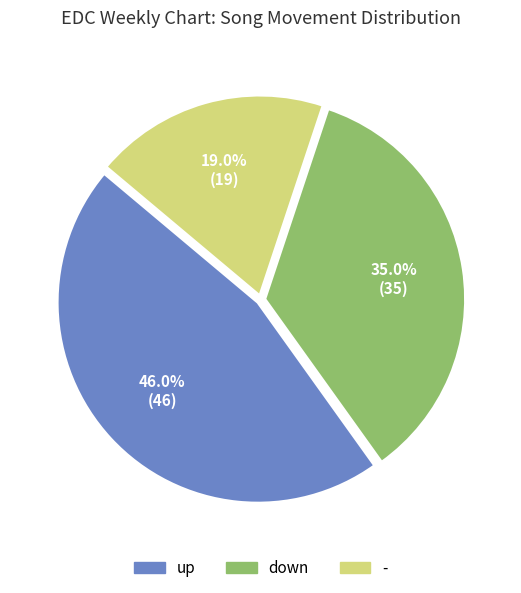

Combined, what portion of the pie is up and -?

65.0%